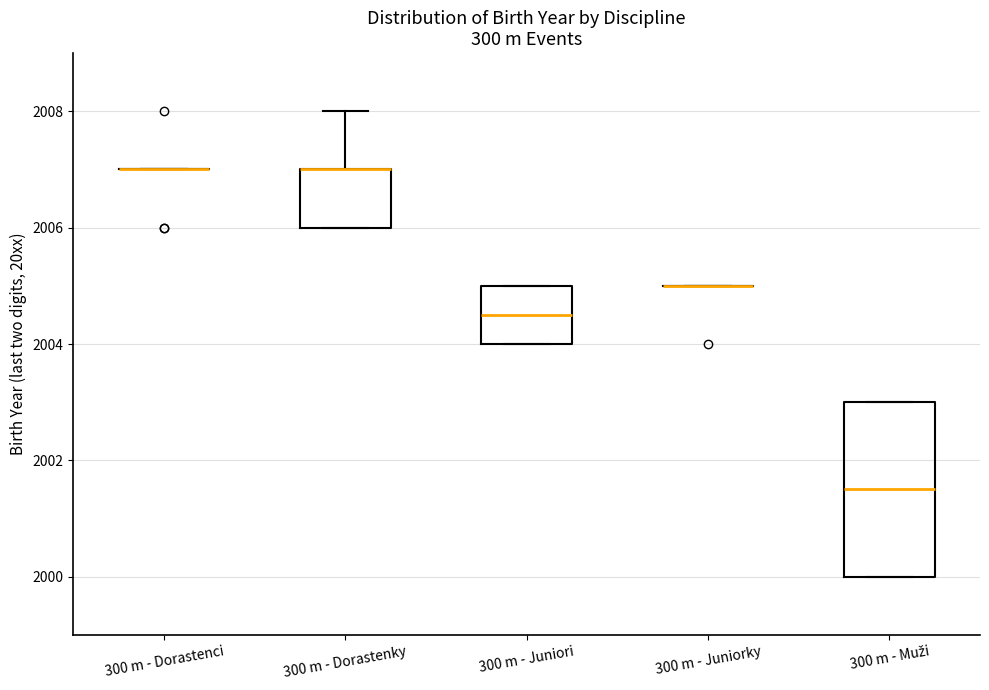

Reading left to right, transcribe this box plot: for each box, give where its median line is, the range the box spans, and where its two whiskers end, as read against the y-axis. The values are not printed on the chart, so give them approximately, as read against the axis.

300 m - Dorastenci: box collapsed to a line at 2007.0, whiskers 2007.0 to 2007.0
300 m - Dorastenky: median 2007.0 (drawn on the box's upper edge), box 2006.0 to 2007.0, whiskers 2006.0 to 2008.0
300 m - Juniori: median 2004.6, box 2004.0 to 2005.0, whiskers 2004.0 to 2005.0
300 m - Juniorky: box collapsed to a line at 2005.0, whiskers 2005.0 to 2005.0
300 m - Muži: median 2001.6, box 2000.0 to 2003.0, whiskers 2000.0 to 2003.0